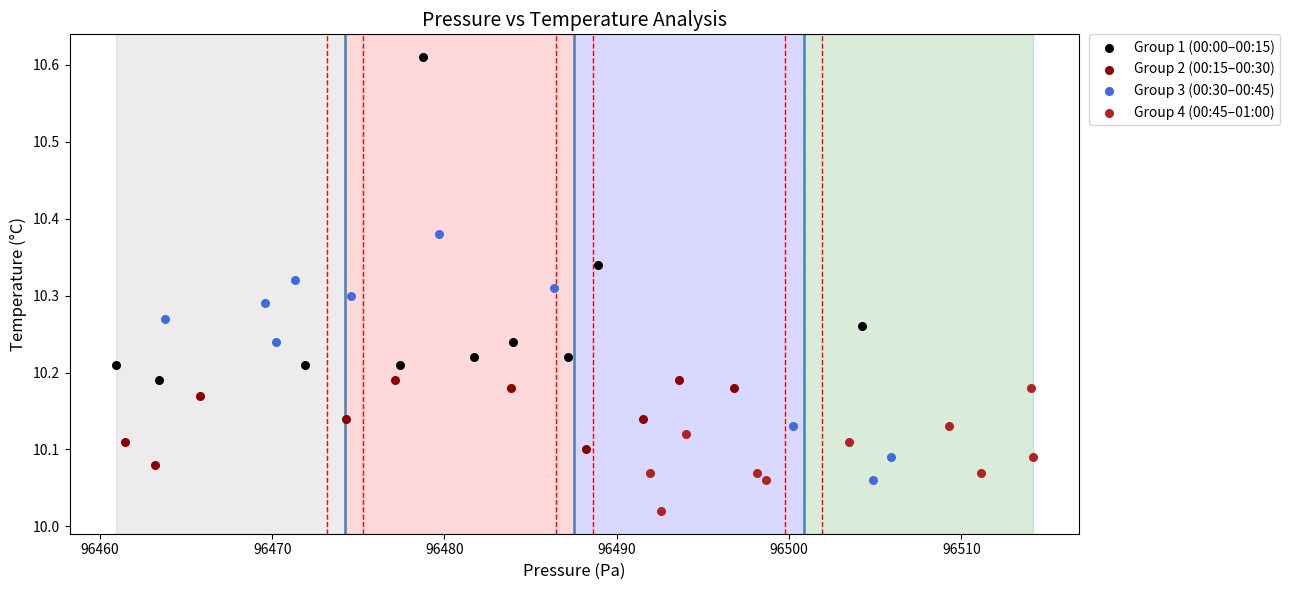

Which series reaches the minimum Y coordinate?

Group 4 (00:45–01:00)